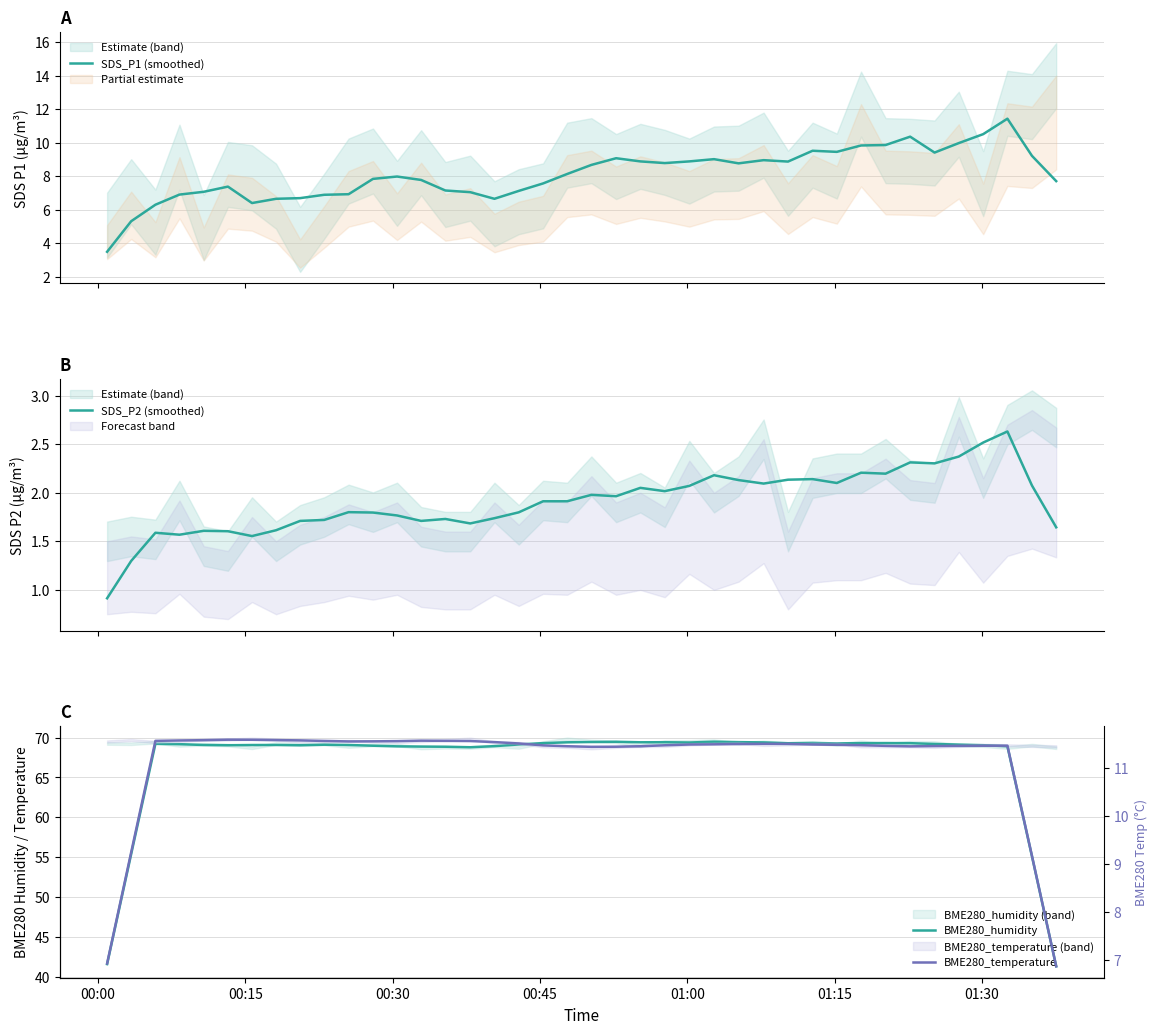

What is the value of the SDS_P1 (smoothed) point at the 21st from the left?

8.7